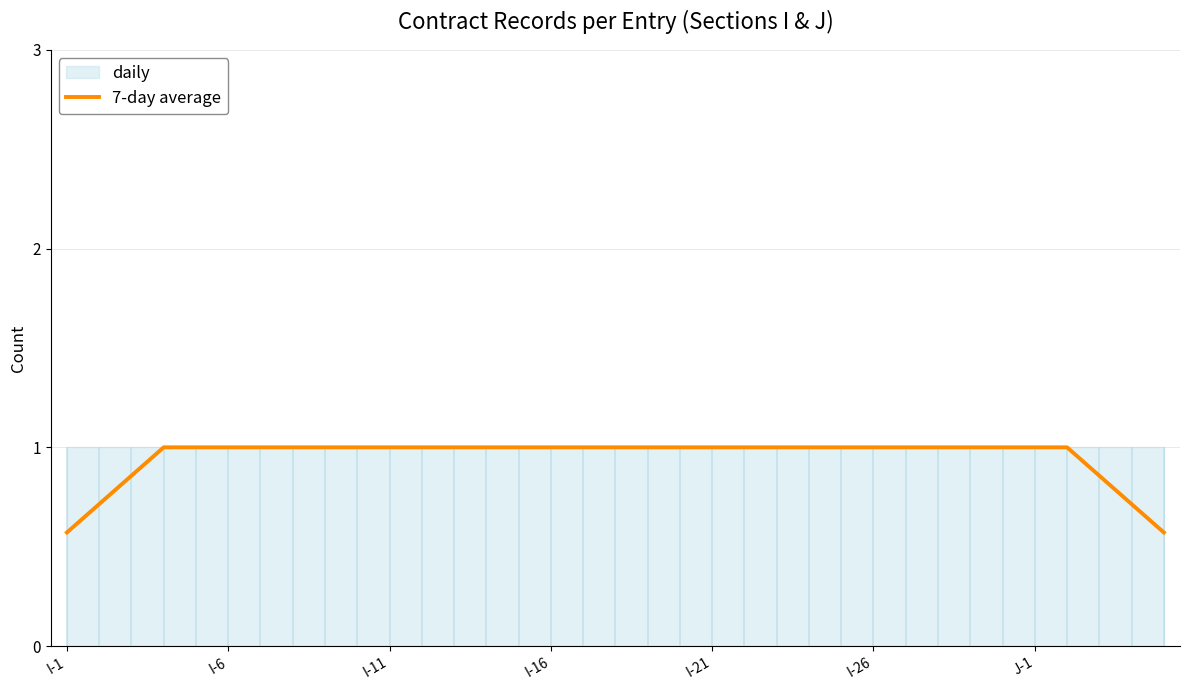

What is the maximum value for 7-day average?

1.0